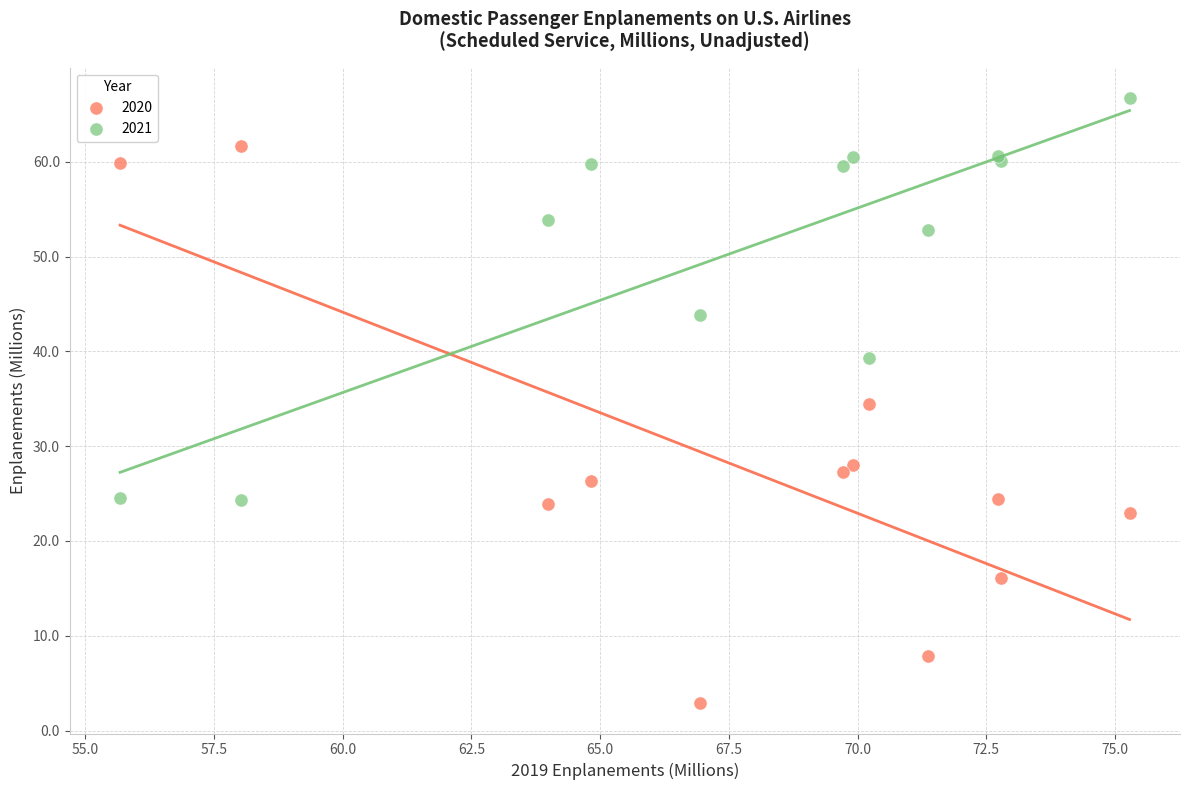

Which series reaches the maximum Y coordinate?

2021